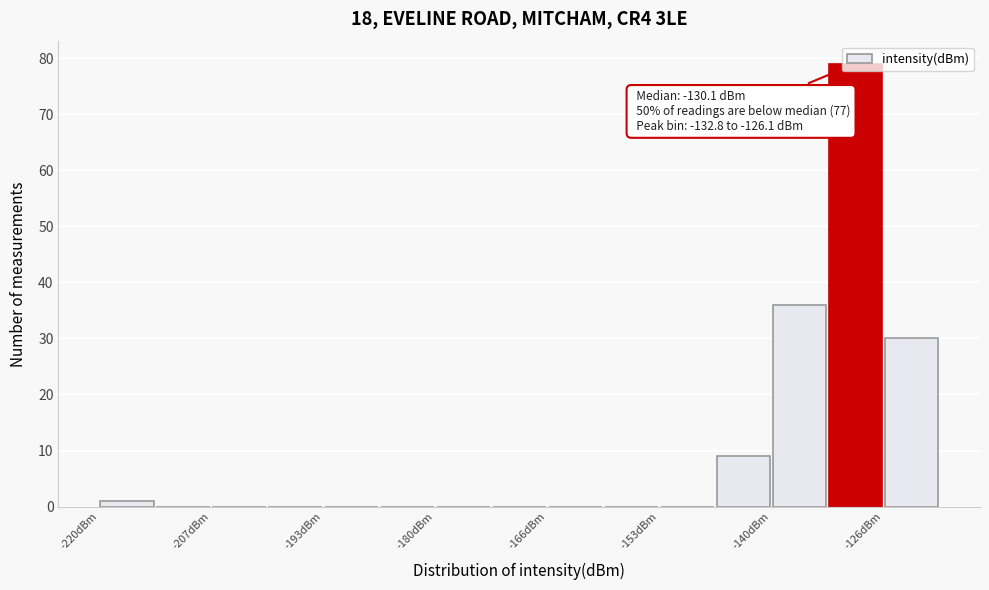

Read against the x-axis, roughly where is the centre of the tallest bar?

-130